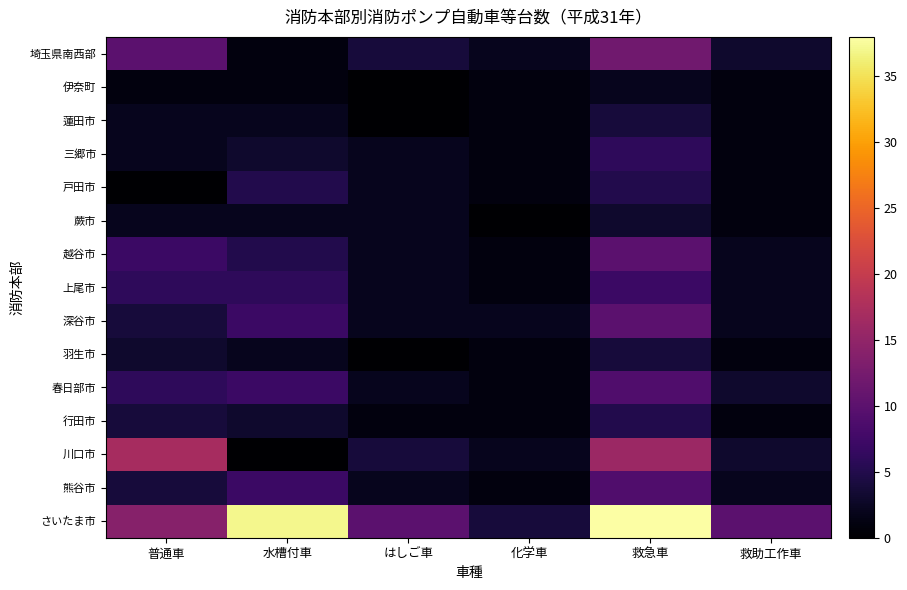

At which category is the sum across all series the highest?

救急車